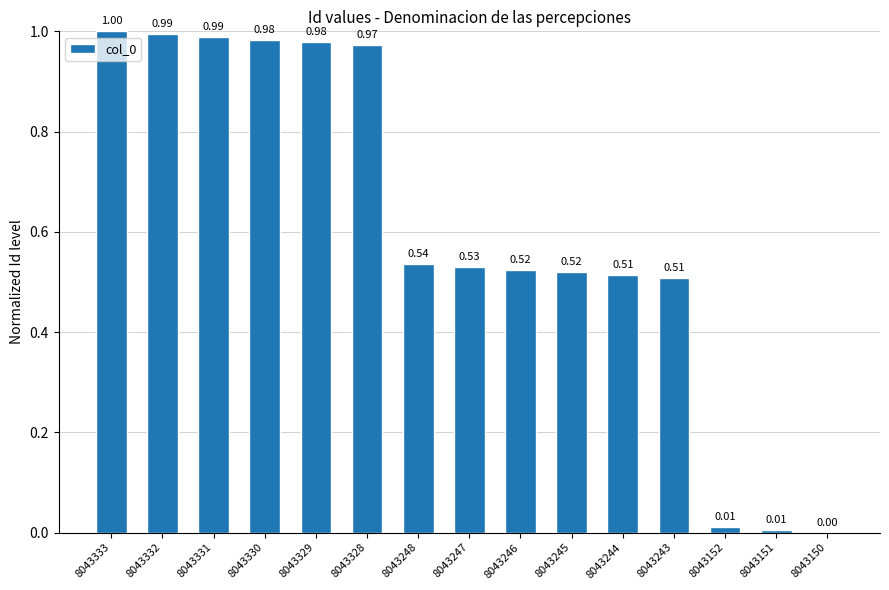

What is the sum of all values?

9.1